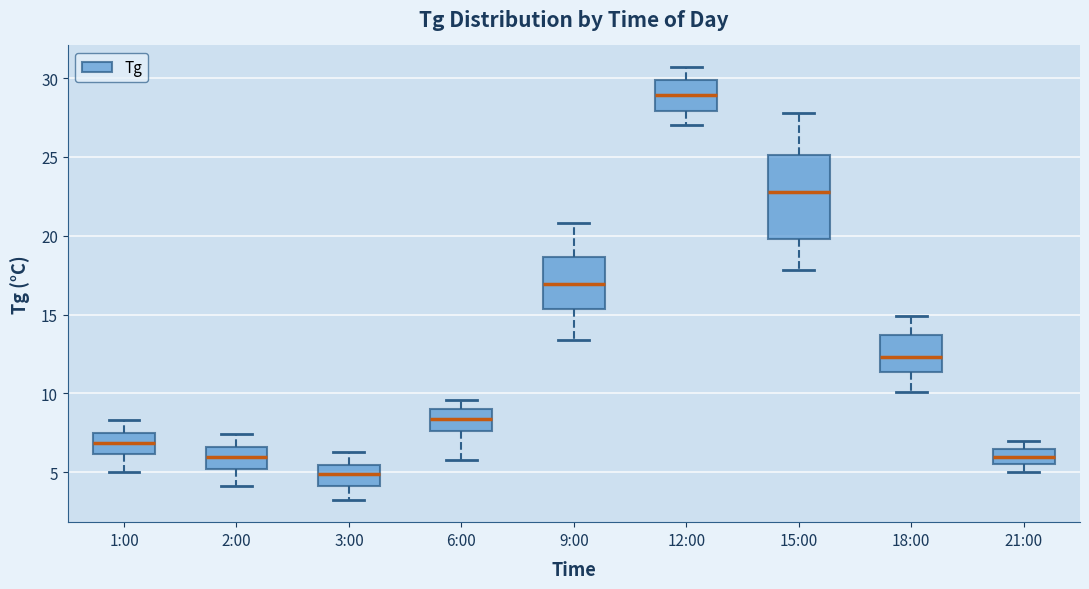

Reading left to right, transcribe this box plot: for each box, give where its median line is, the range the box spans, and where its two whiskers end, as read against the y-axis. The values are not printed on the chart, so give them approximately, as read against the axis.

1:00: median 7.0, box 6.0 to 7.5, whiskers 5.0 to 8.5
2:00: median 6.0, box 5.0 to 6.5, whiskers 4.0 to 7.5
3:00: median 5.0, box 4.0 to 5.5, whiskers 3.0 to 6.5
6:00: median 8.5, box 7.5 to 9.0, whiskers 6.0 to 9.5
9:00: median 17.0, box 15.5 to 18.5, whiskers 13.5 to 21.0
12:00: median 29.0, box 28.0 to 30.0, whiskers 27.0 to 30.5
15:00: median 23.0, box 20.0 to 25.0, whiskers 18.0 to 28.0
18:00: median 12.5, box 11.5 to 13.5, whiskers 10.0 to 15.0
21:00: median 6.0, box 5.5 to 6.5, whiskers 5.0 to 7.0